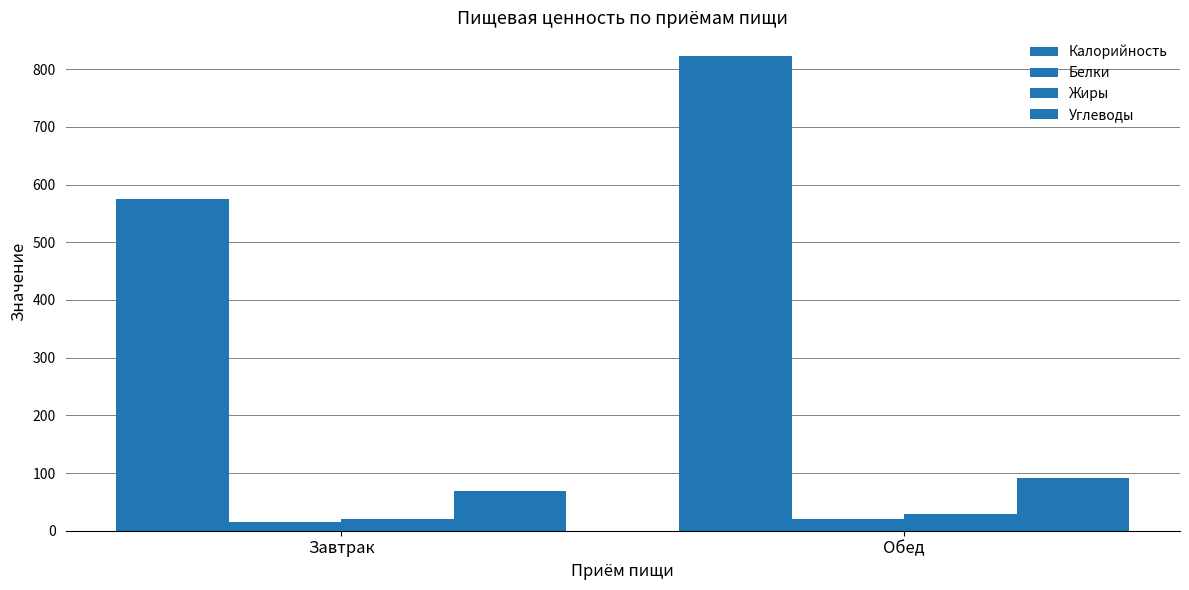

How many groups of bars are there?

2